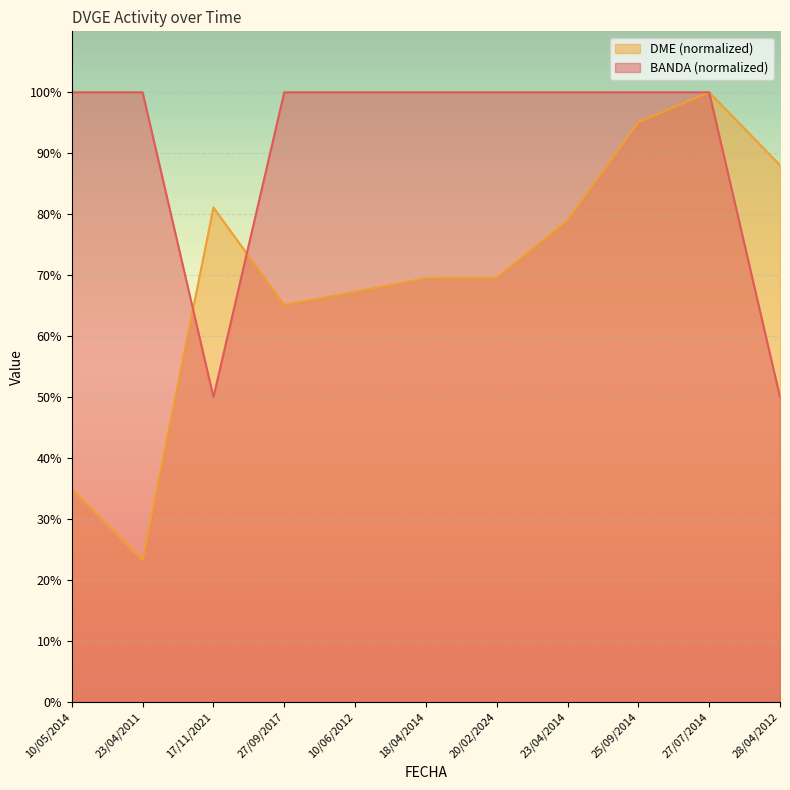

Which series has the largest total across all categories?

BANDA (normalized)